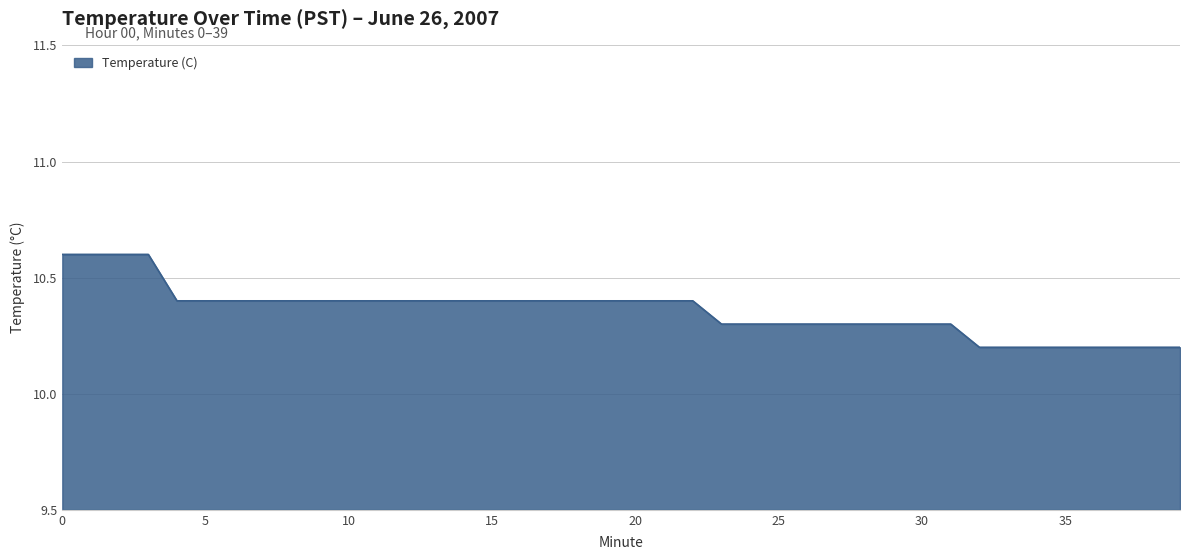

Count the number of data series in this chart.

1